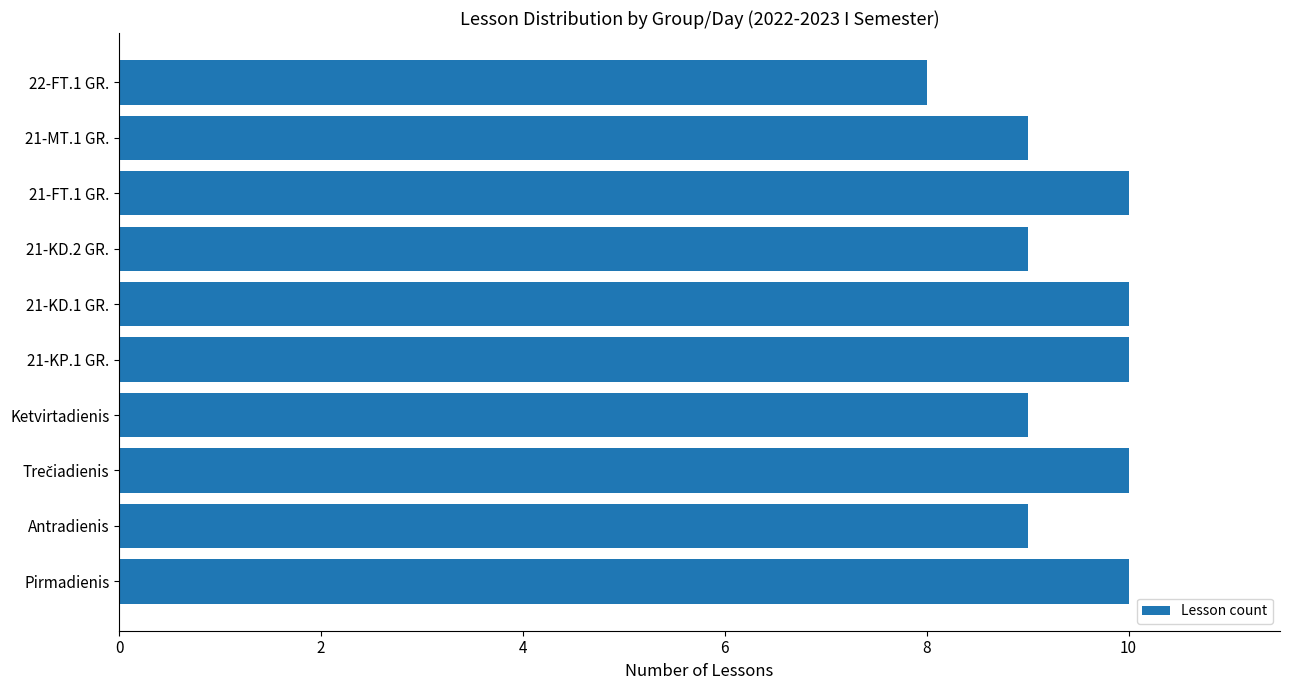

Reading bottom to top, what are all the values shown in this chart?

10	9	10	9	10	10	9	10	9	8